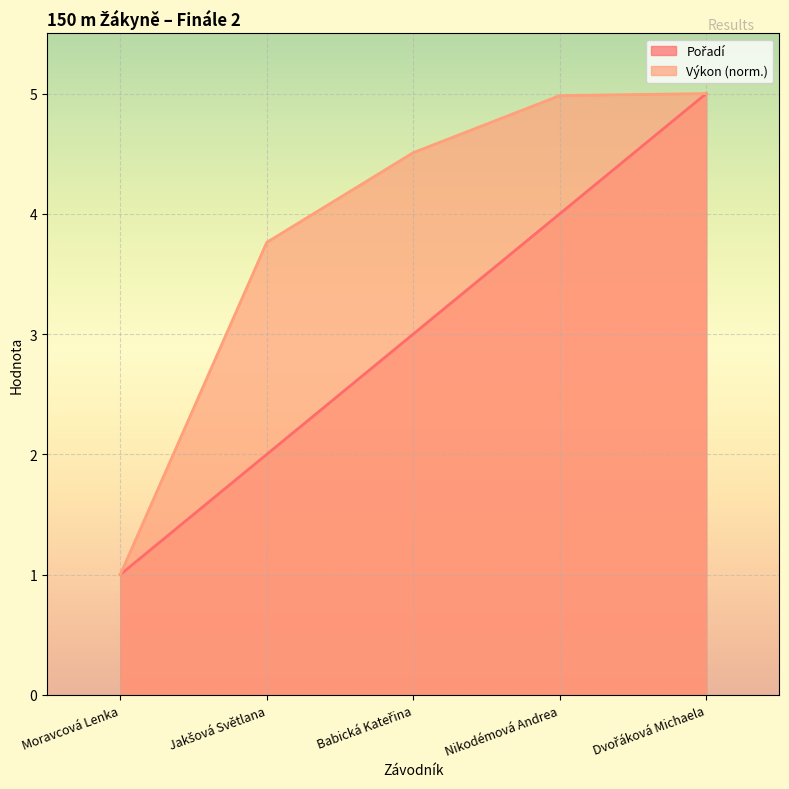

What is the approximate value of Výkon at Dvořáková Michaela?

5.0